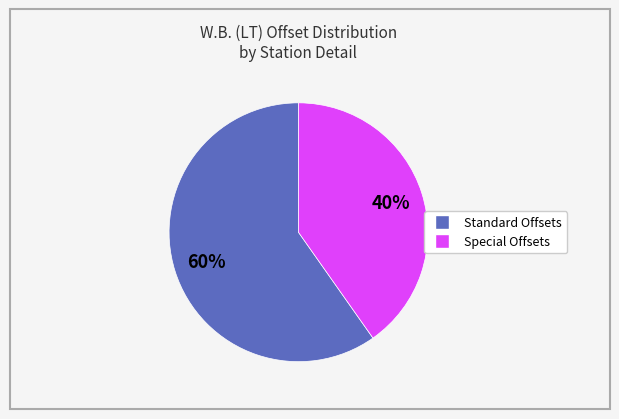

Is there any slice that represents more than half of the pie?

Yes